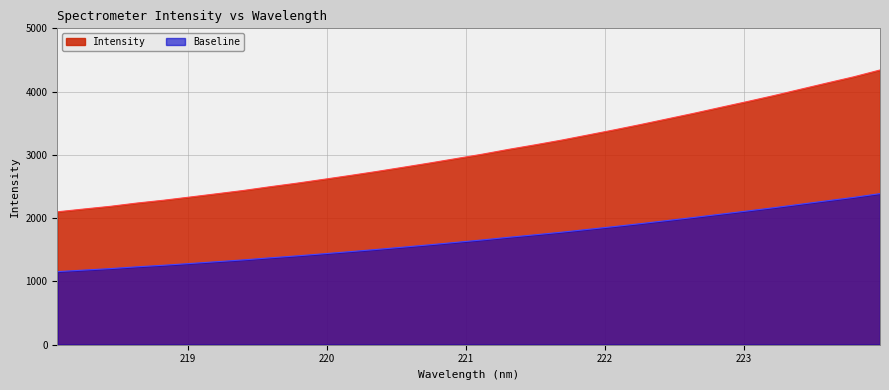

Where is the data nearest to the value 3220?

221.6902